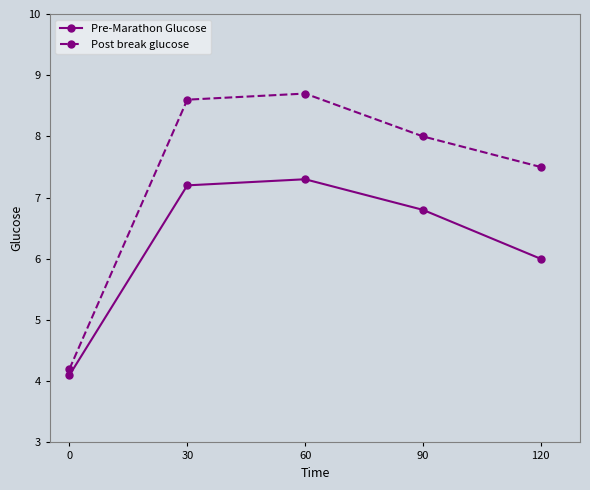

What is the difference between the Post break glucose values at 30 and 60?

0.1